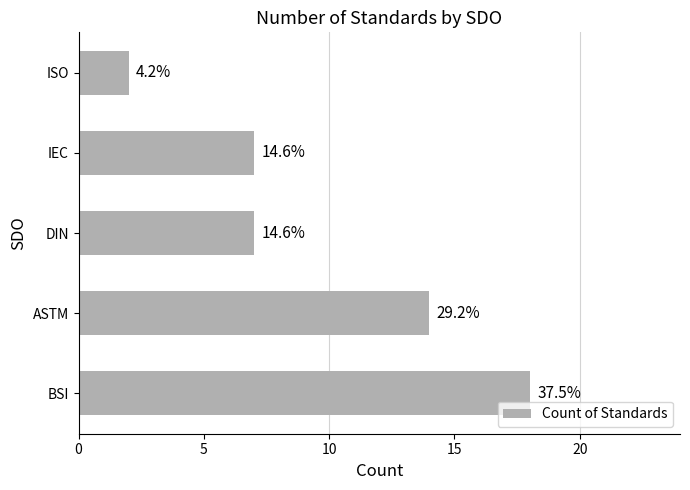

How many bars are there in total?

5